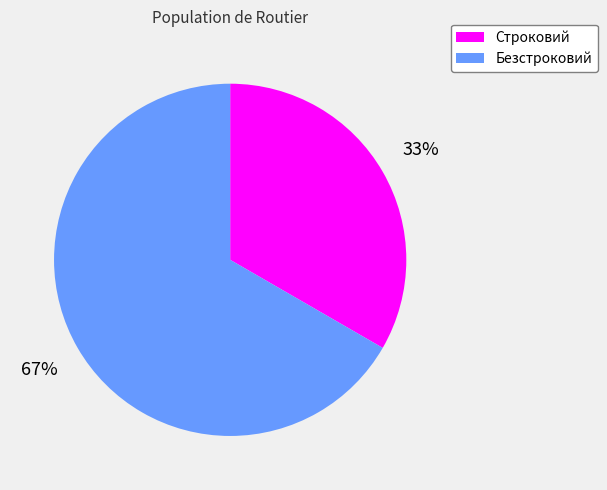

To the nearest percent, what is the combined percentage of Безстроковий and Строковий?

100%